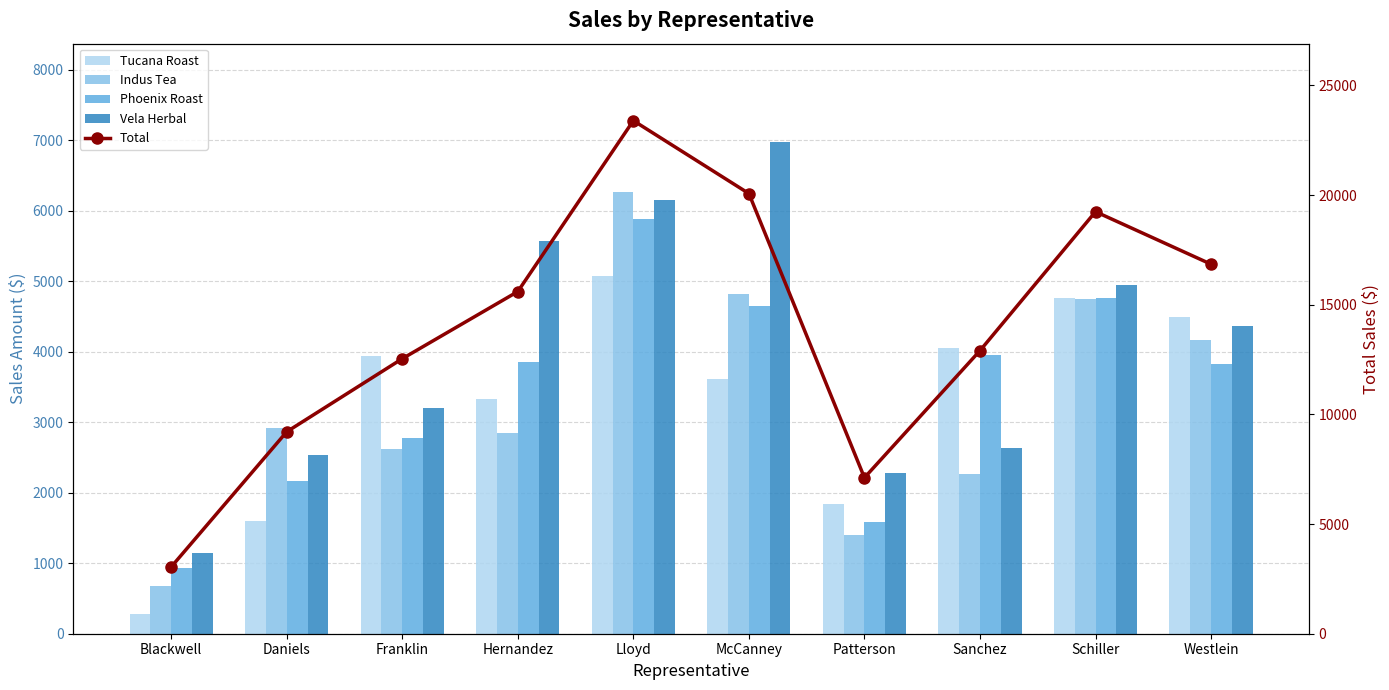

Which category has the lowest value across all series?

Blackwell